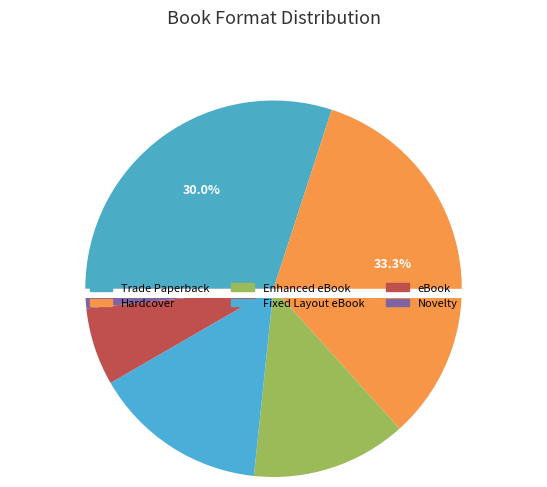

What is the total percentage of Hardcover and eBook?

40.0%